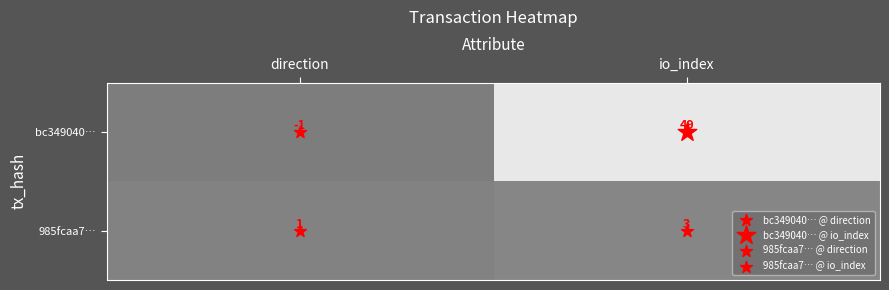

What is the highest value of the bc349040… series?

49